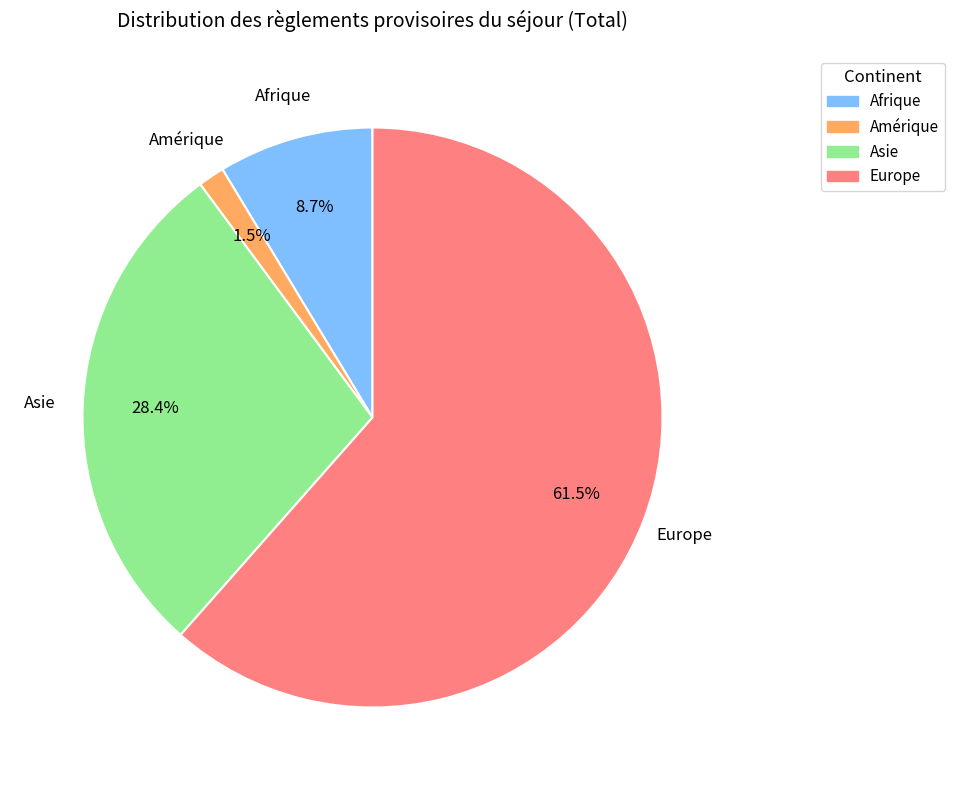

Does any single category account for the majority?

Yes